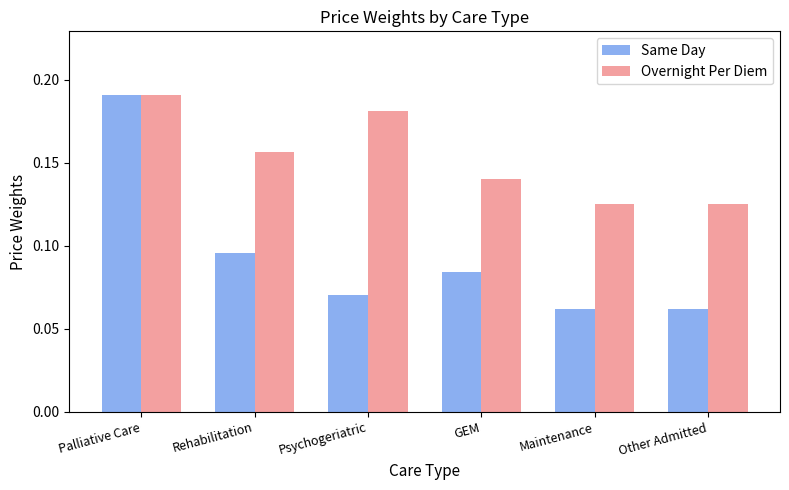

How many Same Day values are between 0 and 1?

6